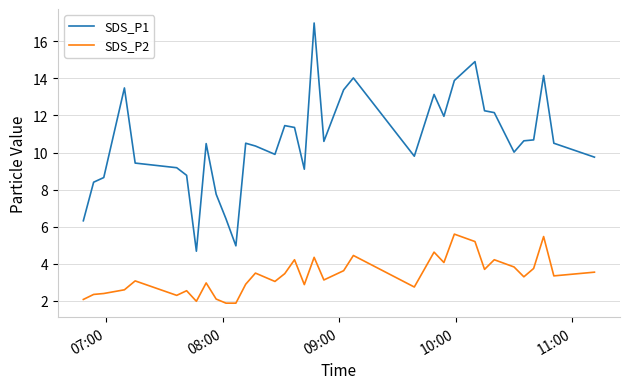

Which series has the largest total across all categories?

SDS_P1